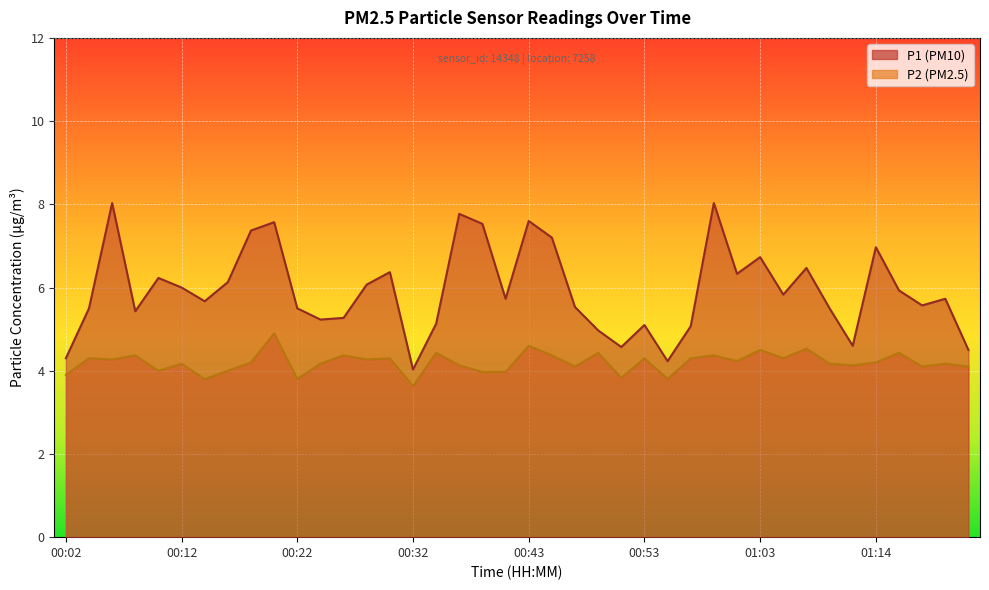

Where is P1 nearest to the value 6?

00:12